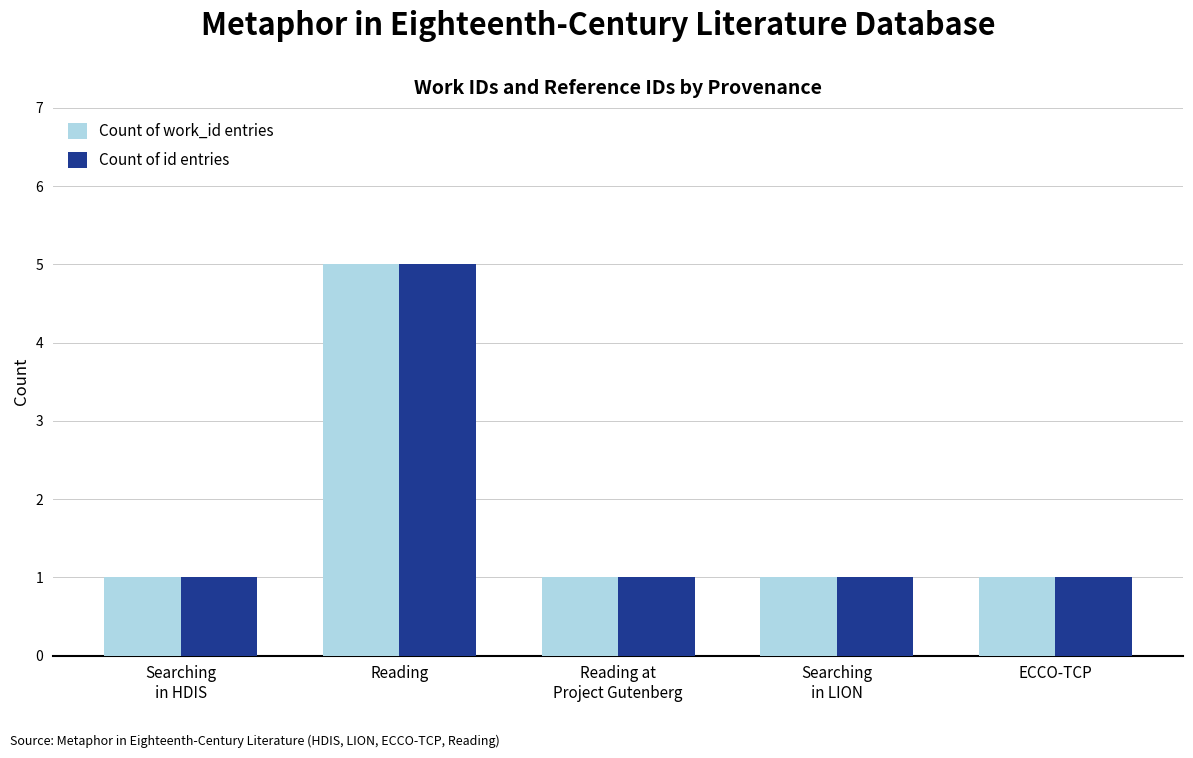

Read the Count of id entries value at Reading.

5